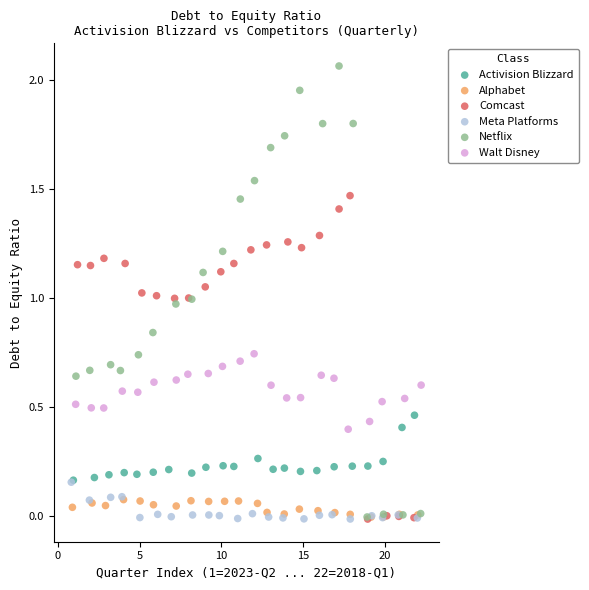

What are all the series names shown in the legend?

Activision Blizzard, Alphabet, Comcast, Meta Platforms, Netflix, Walt Disney